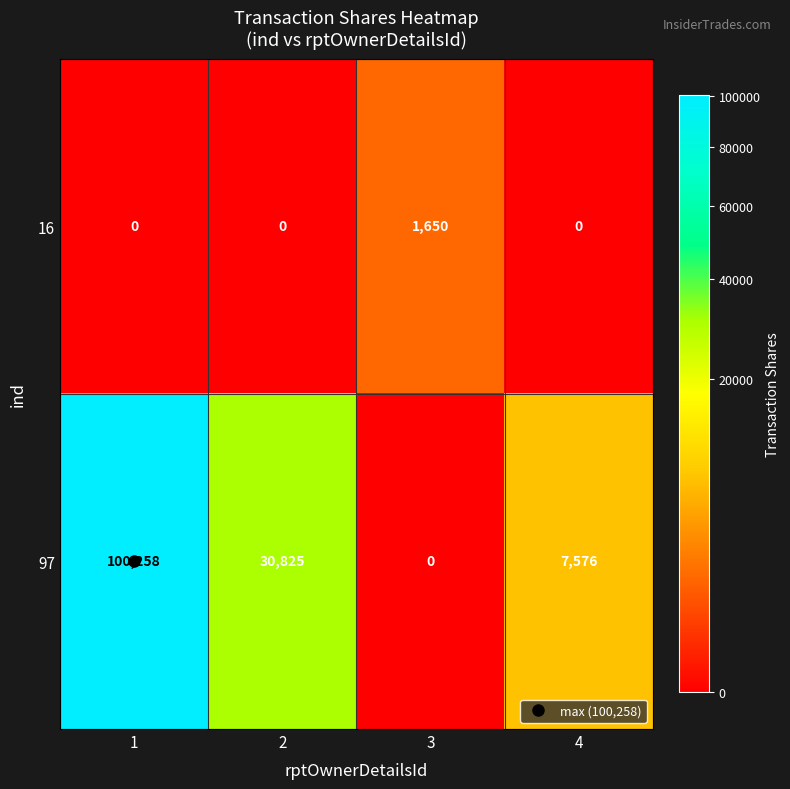

Is the value of 97 at 1 greater than the value of 16 at 4?

Yes